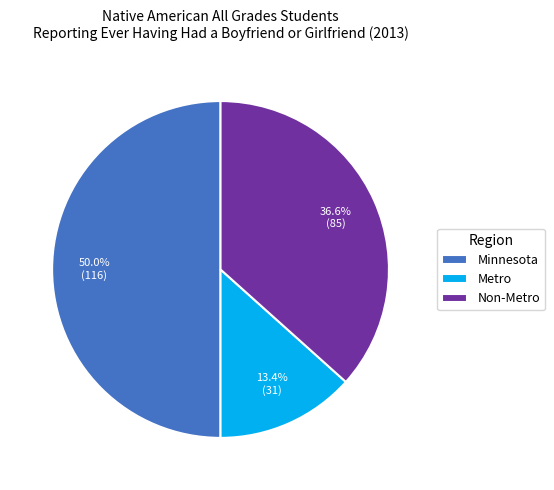

Count the number of slices in the pie.

3